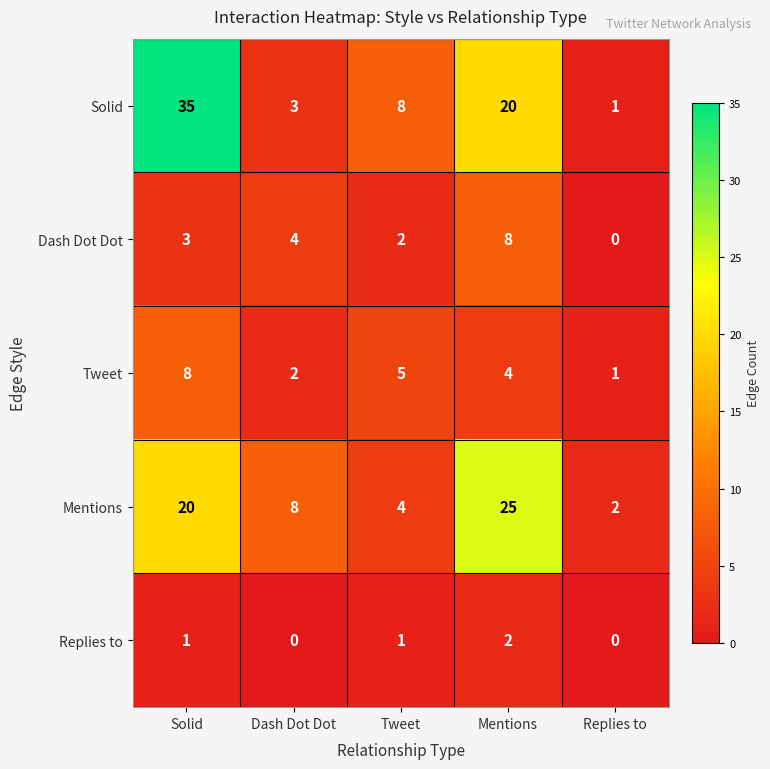

At which label is Dash Dot Dot closest to 4?

Dash Dot Dot